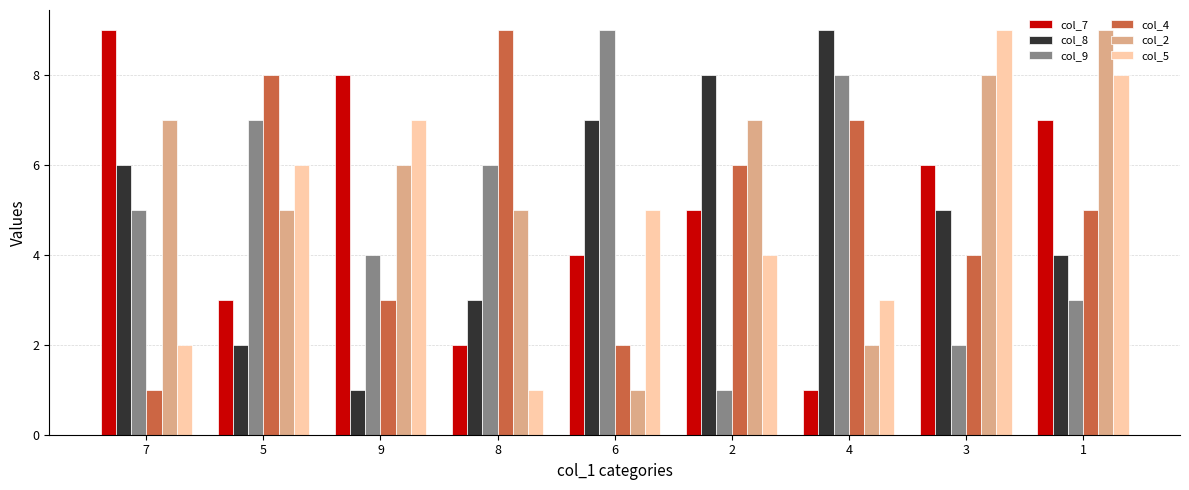

How many data points in col_2 are less than 6?

4